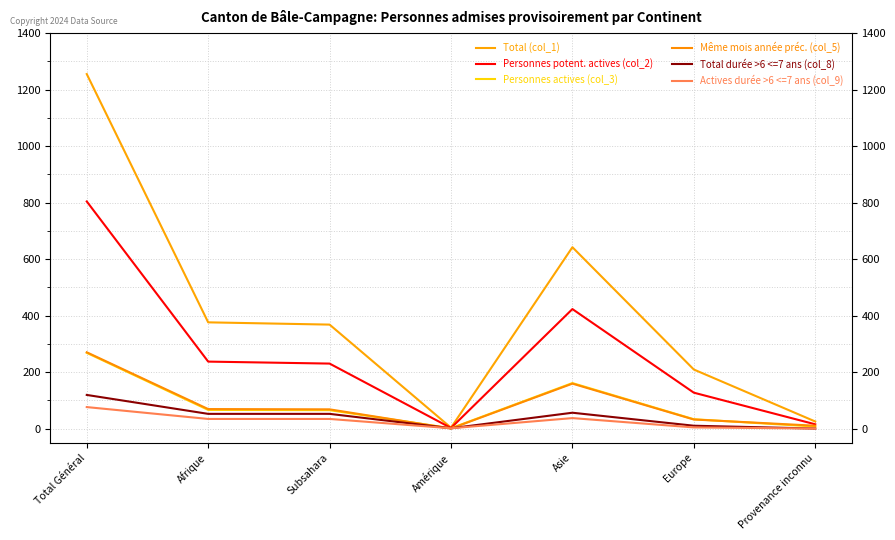

What is the spread (max minus min) of values at Total Général?

1179